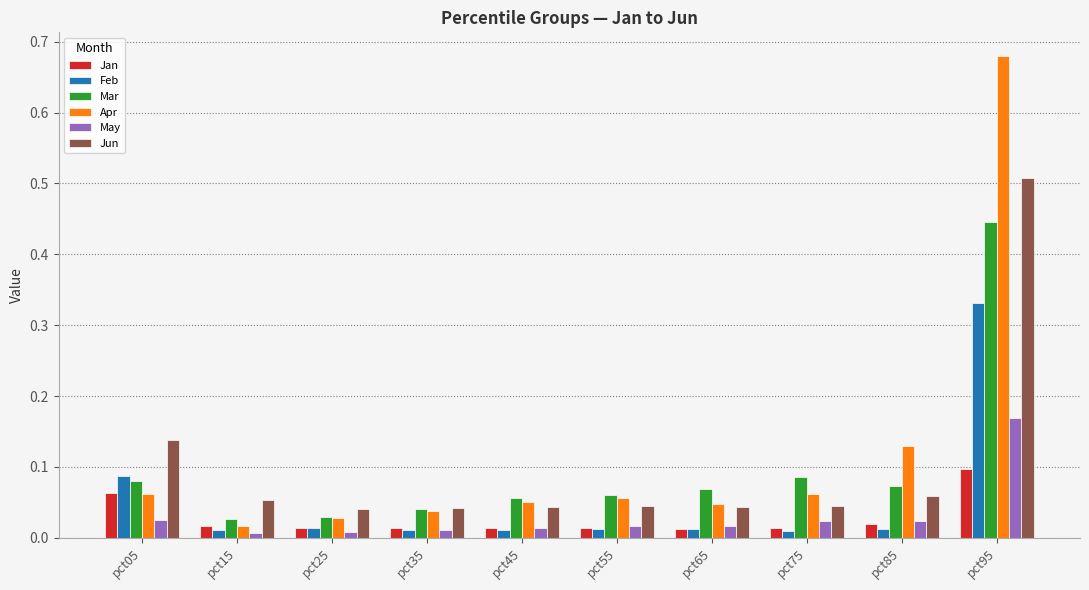

Count the number of data series in this chart.

6